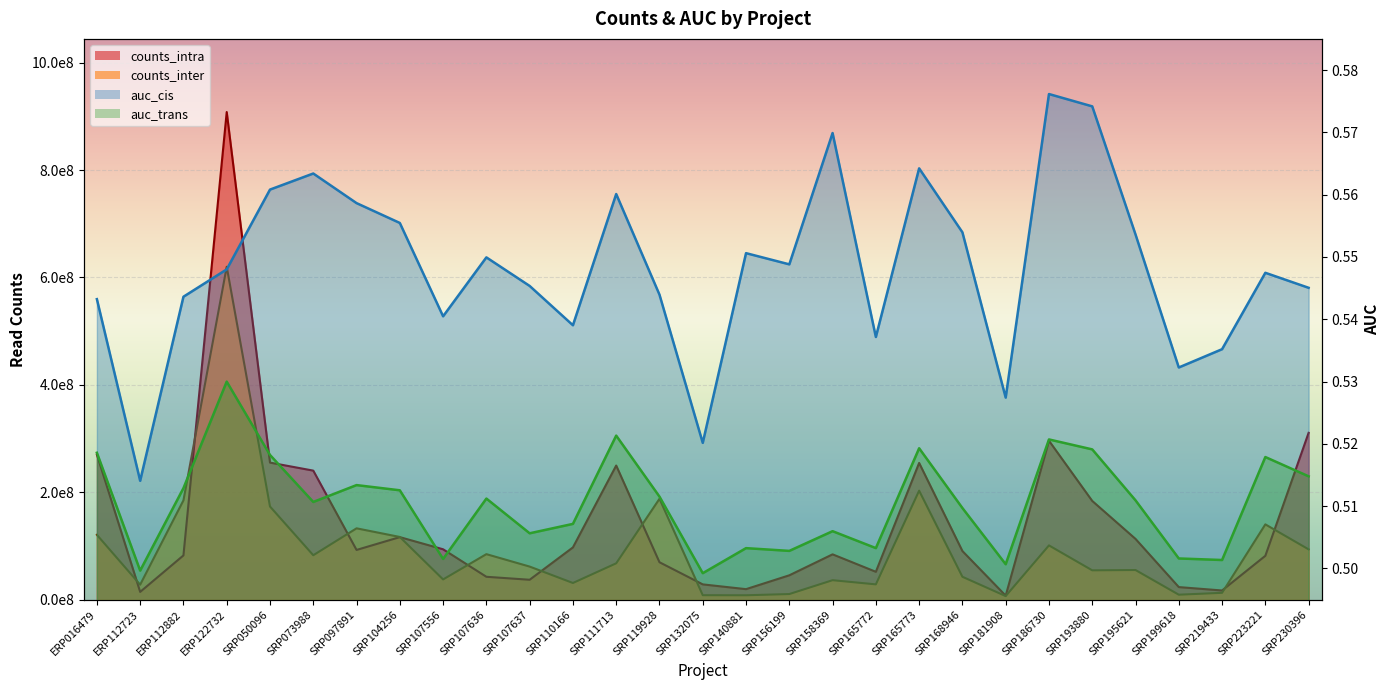

What is the difference between the maximum and second lowest values in the auc_cis series?

0.1